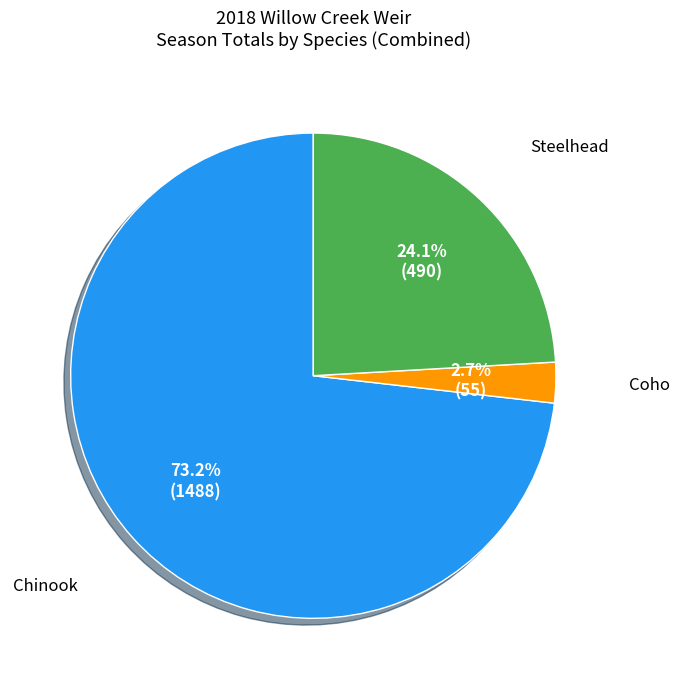

Is there a majority slice in this chart?

Yes